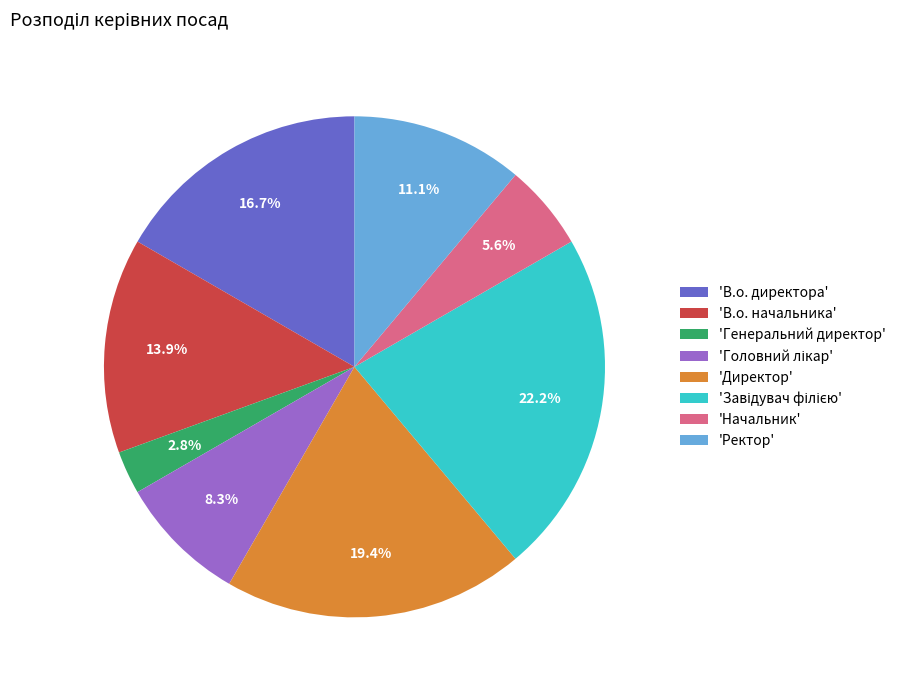

What percentage is NOT represented by 'Генеральний директор'?

97.2%